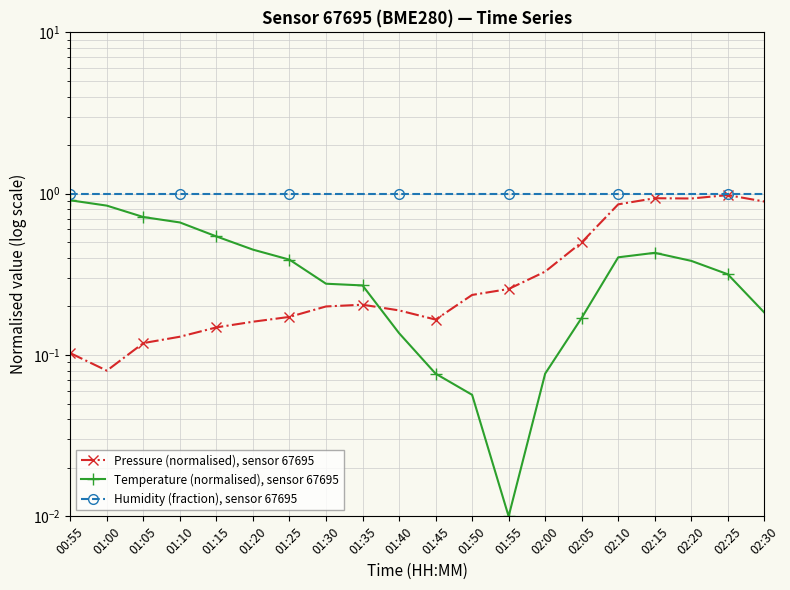

List the series in order of their peak value, highest first.

Humidity (fraction), sensor 67695, Pressure (normalised), sensor 67695, Temperature (normalised), sensor 67695